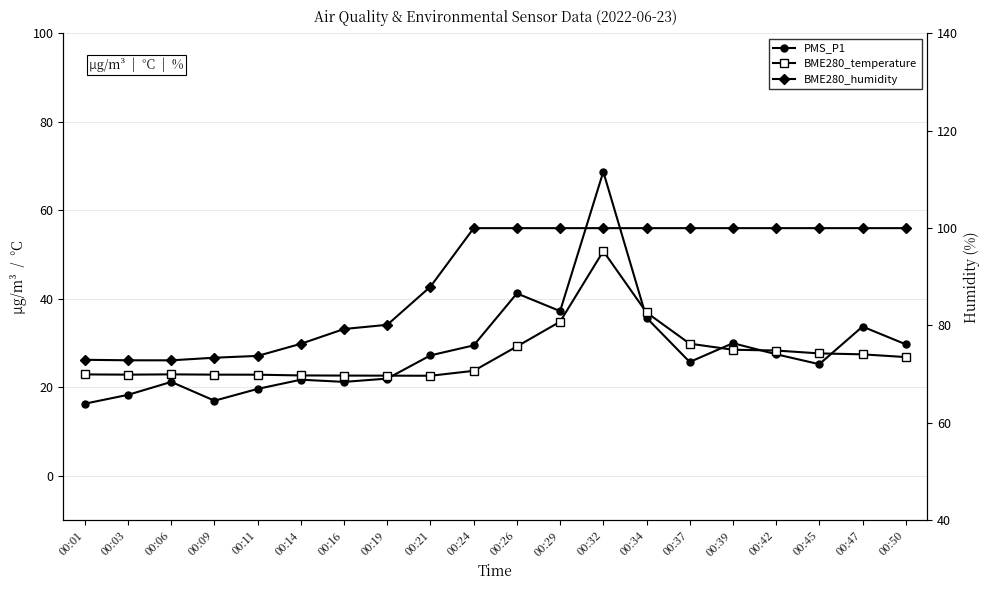

At which label is PMS_P1 closest to 42?

00:26